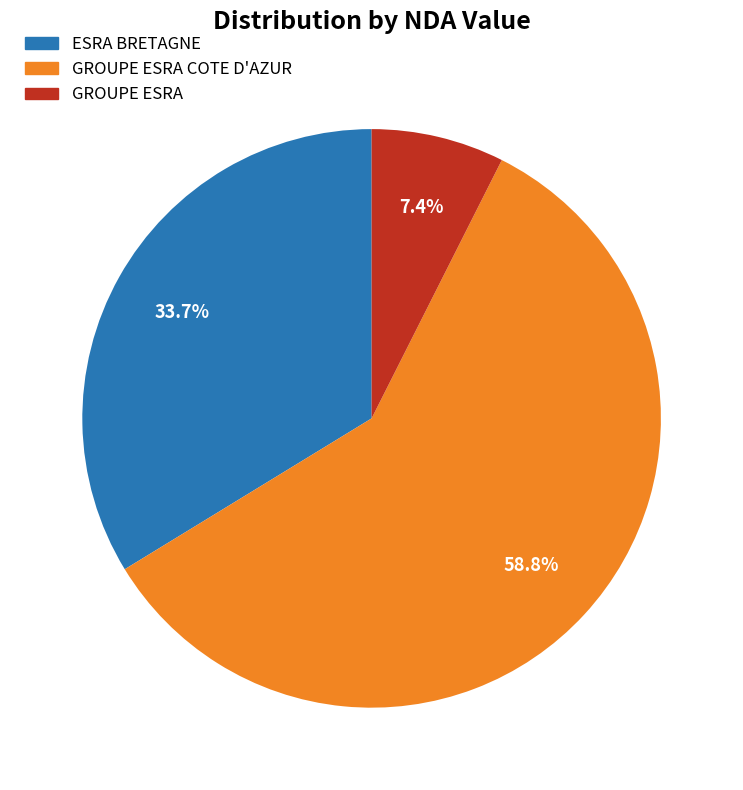

Does any single category account for the majority?

Yes